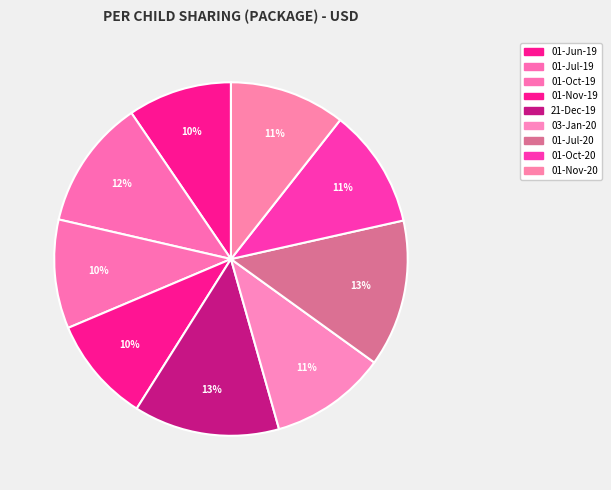

How many slices are in this pie chart?

9